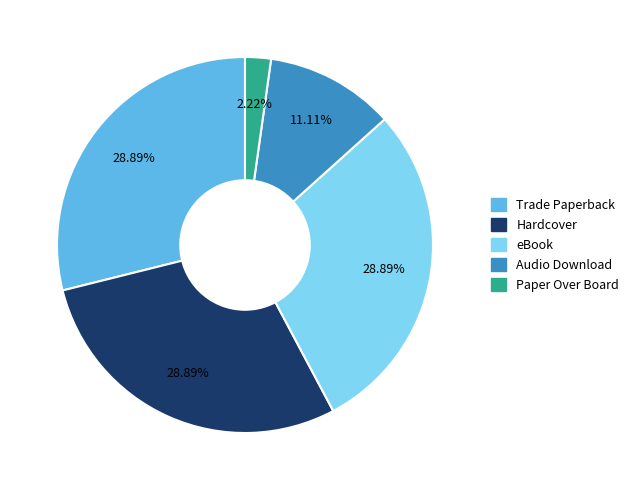

Is Audio Download the majority of the pie?

No